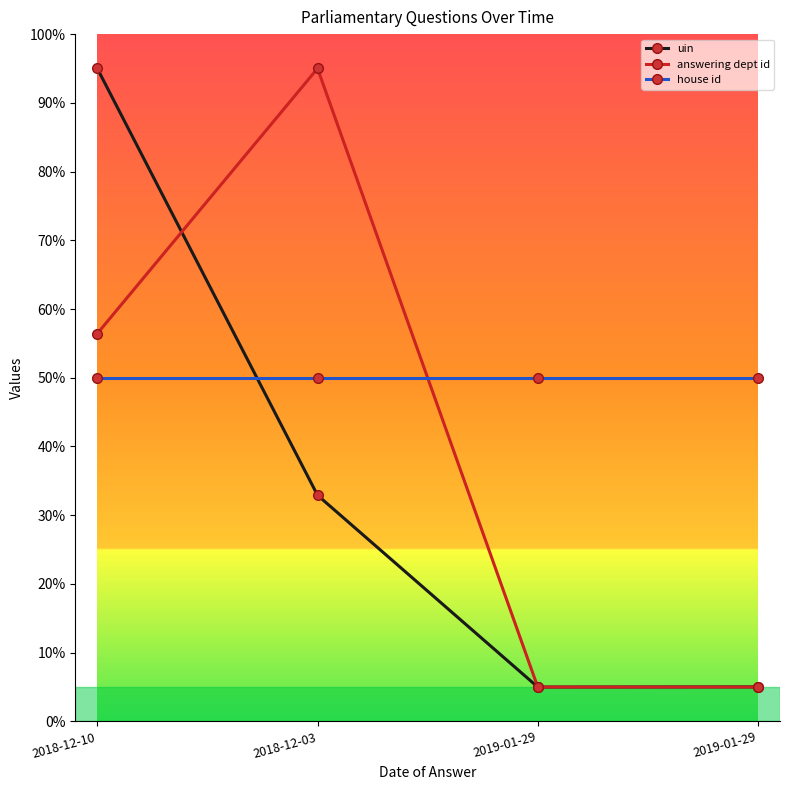

What is the value of the answering dept id point at the 1st from the left?

56.4